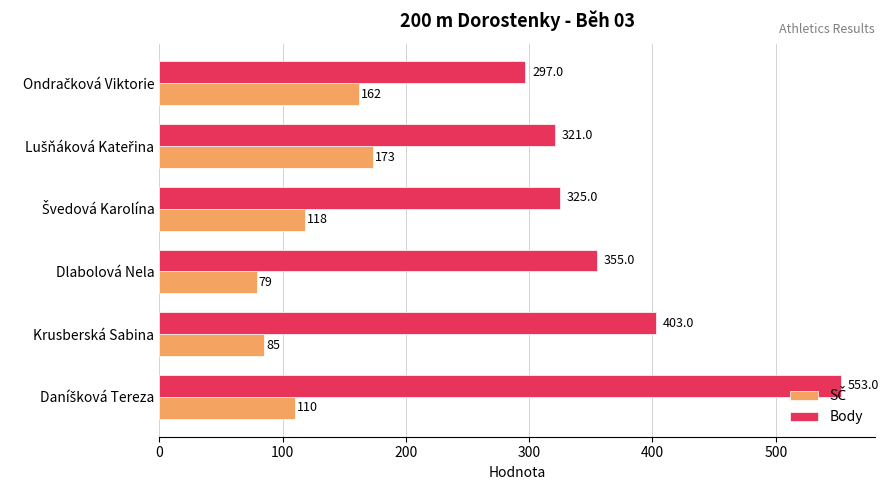

The Body series shows 186 at Krusberská Sabina. True or false?

False